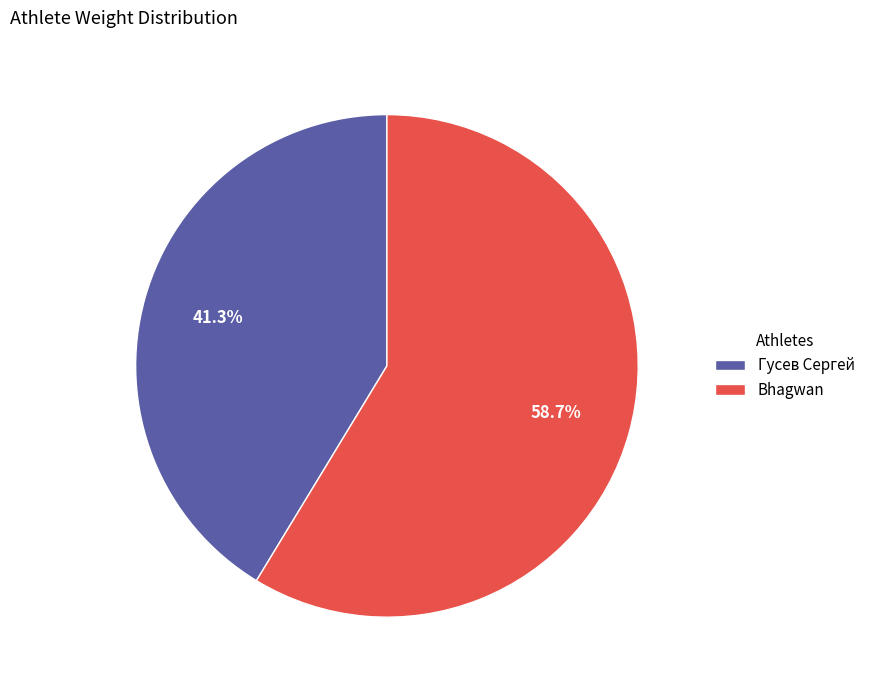

To the nearest percent, what is the difference between the Bhagwan and Гусев Сергей slice percentages?

17%